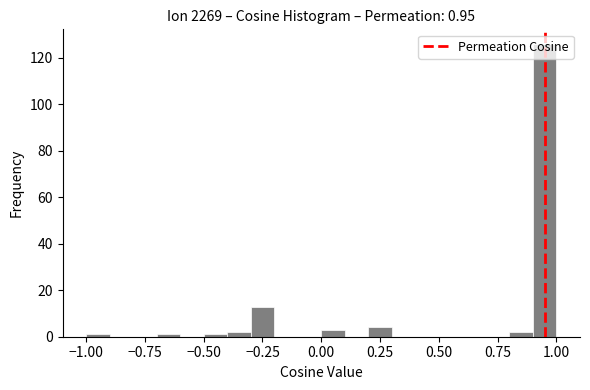

Around what value on the x-axis is the tallest bar? Give the approximate position of its centre, as read against the axis.

0.95